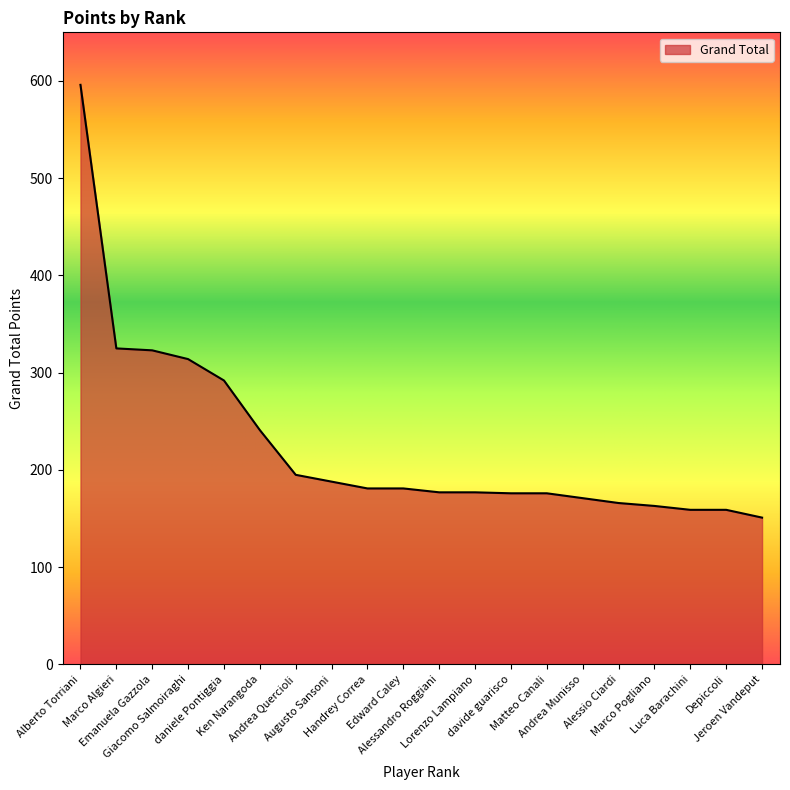

What is the difference between the maximum and second lowest values?

437